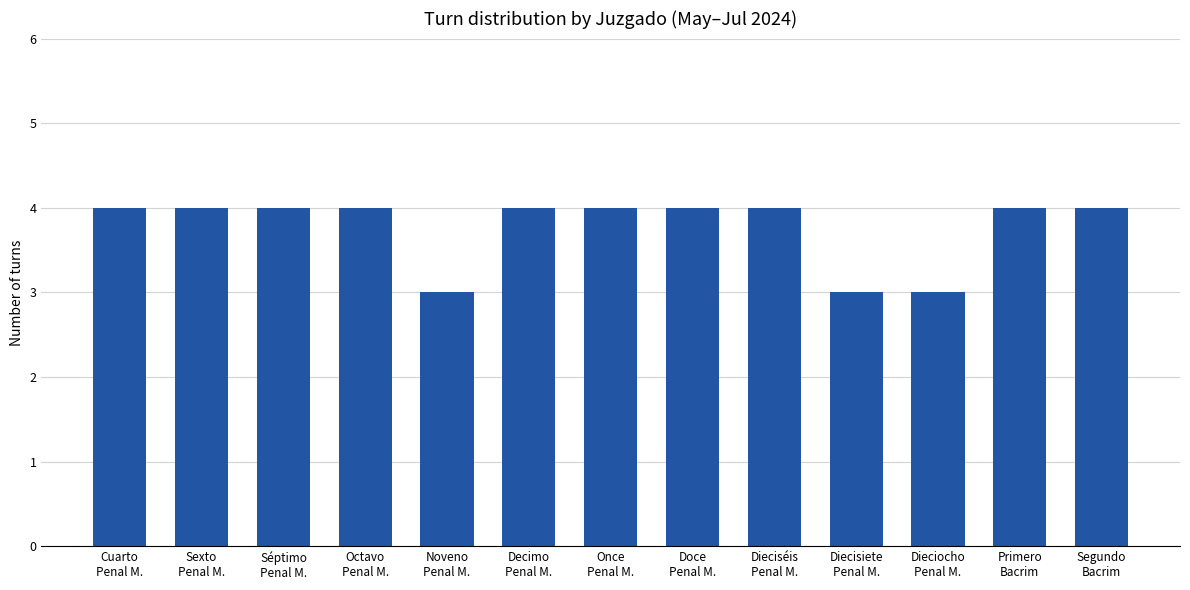

What is the value of the 13th bar from the left?

4